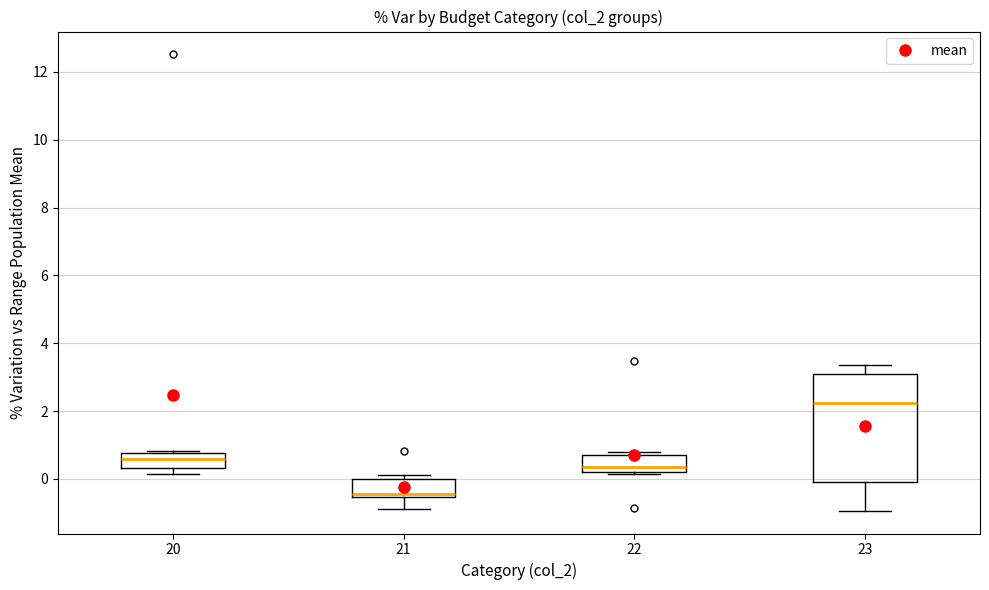

Where does the median line of the box at x = 22 sit on the y-axis? The values are not printed on the chart, so give them approximately, as read against the axis.

0.4